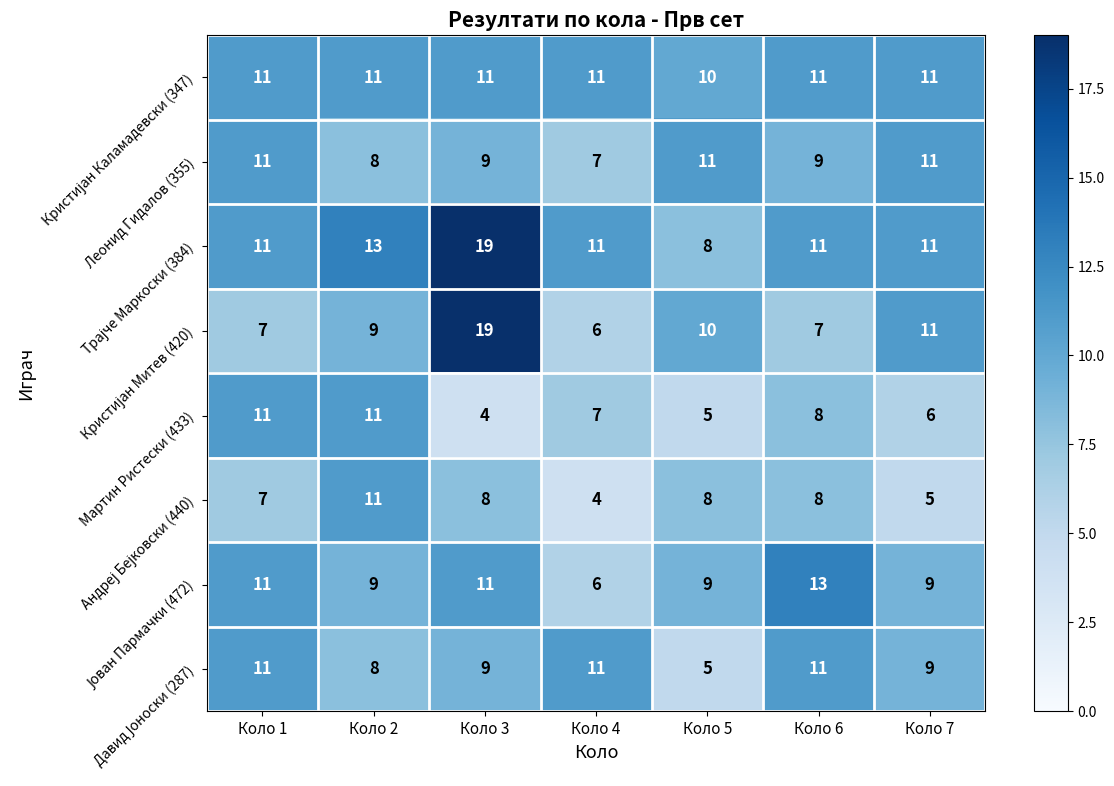

How many data points does each series have?

7